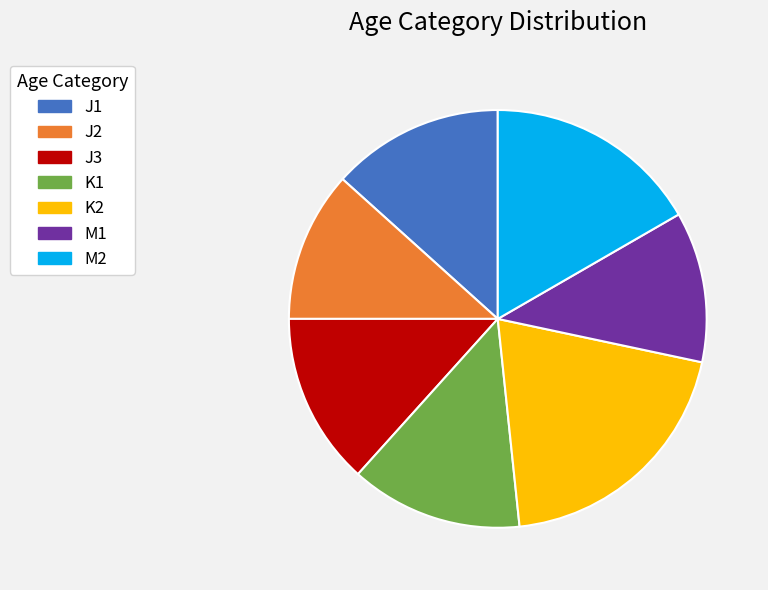

Is there a majority slice in this chart?

No